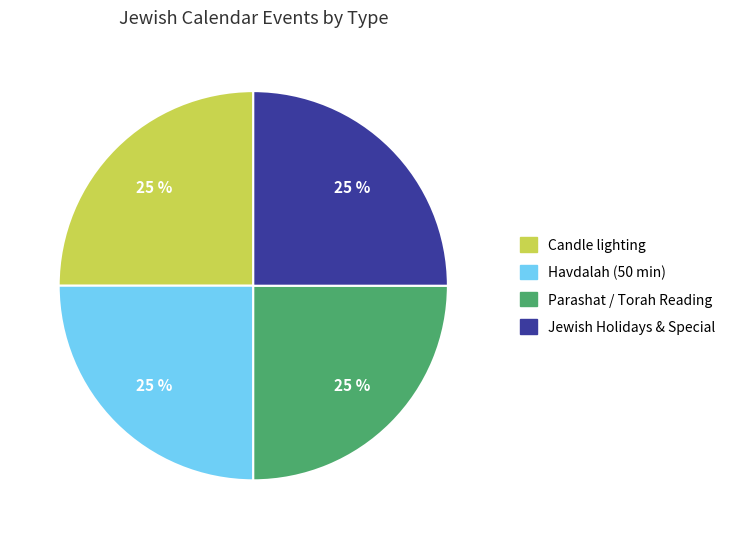

How many segments does this pie chart have?

4